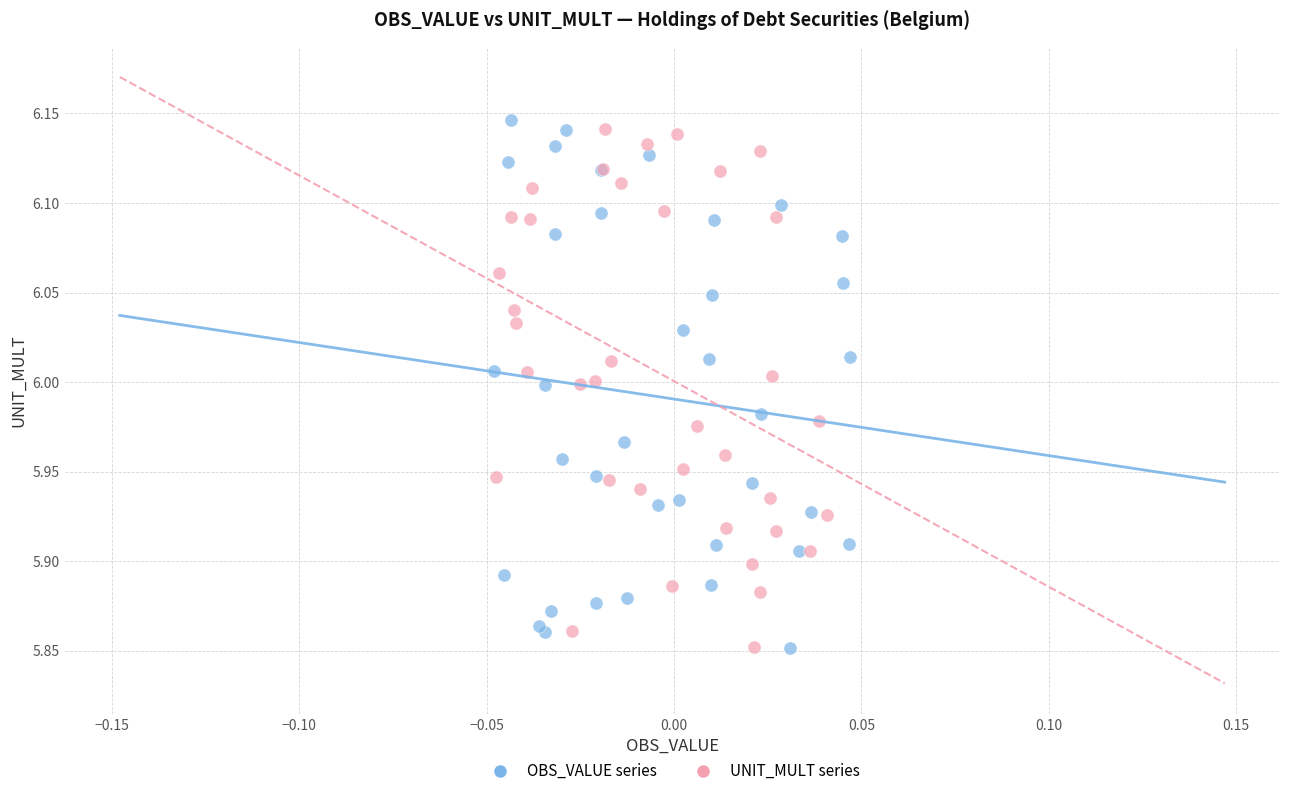

What are all the series names shown in the legend?

OBS_VALUE series, UNIT_MULT series